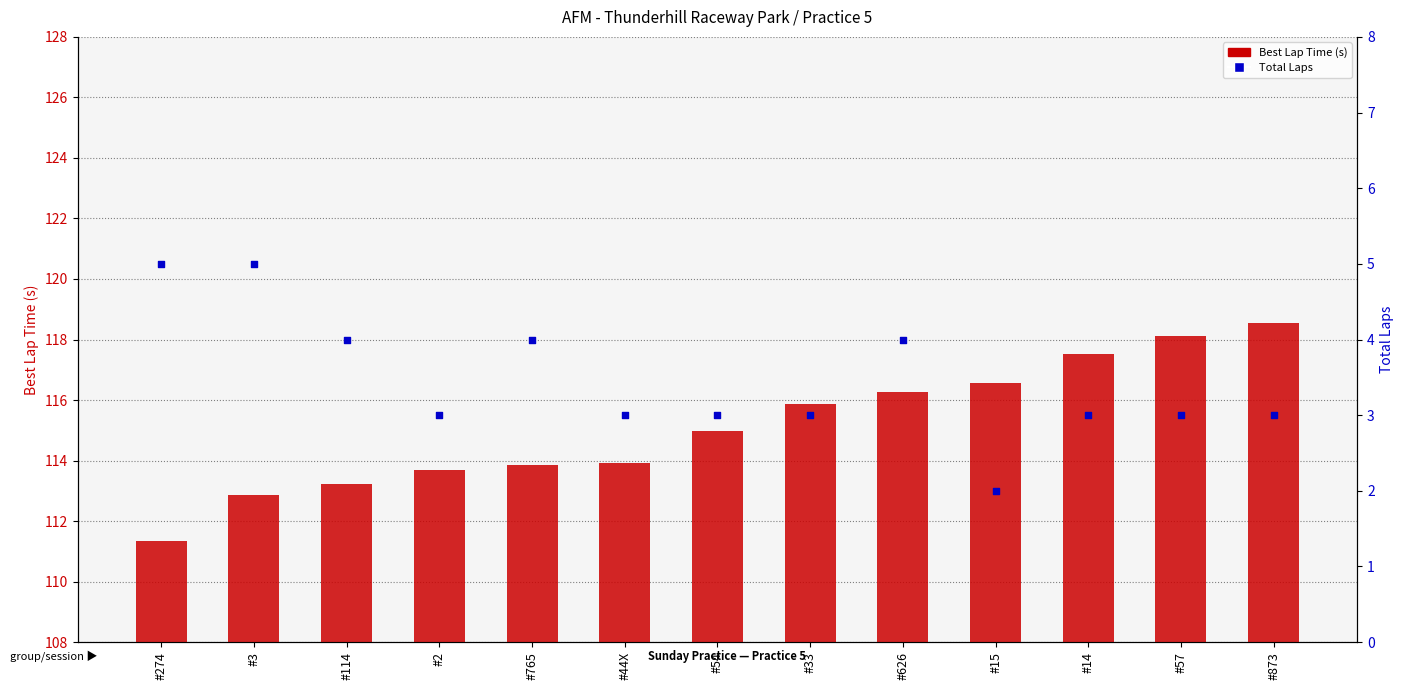

Which series contains the highest Y value?

Best Lap Time (s)